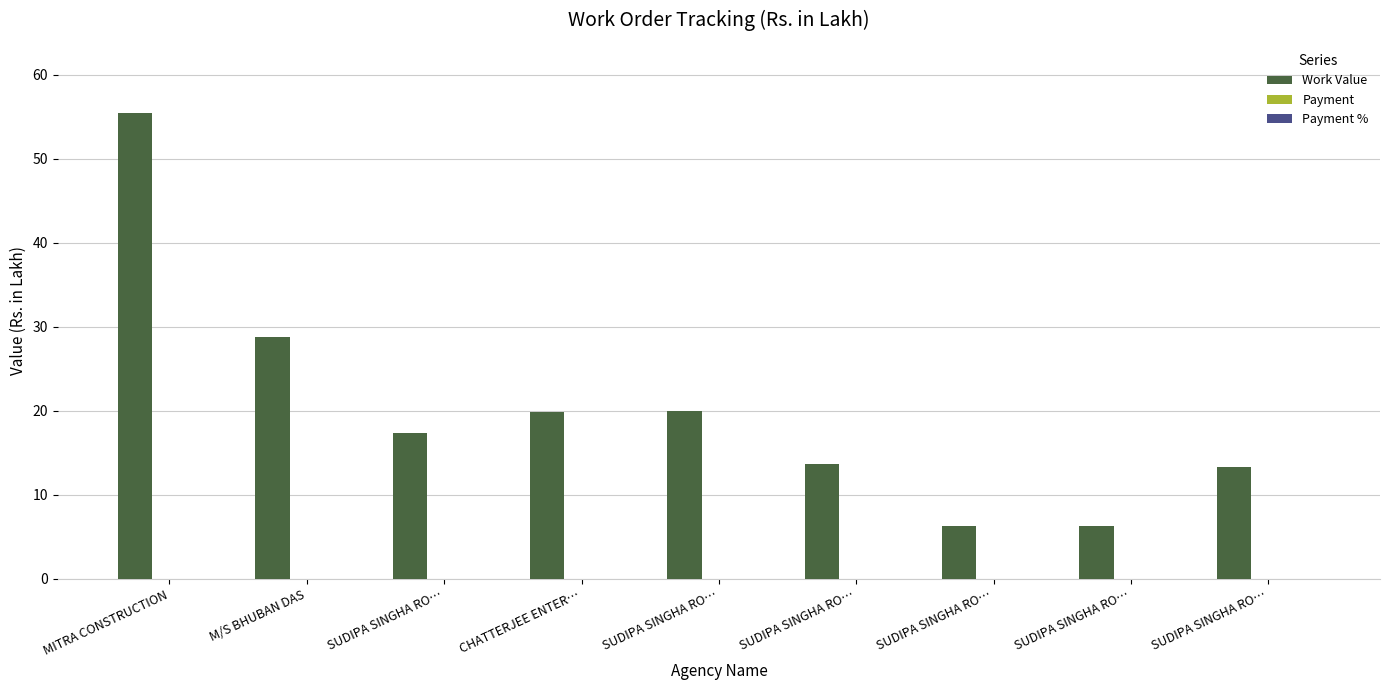

Count the number of values greater than 17.

5